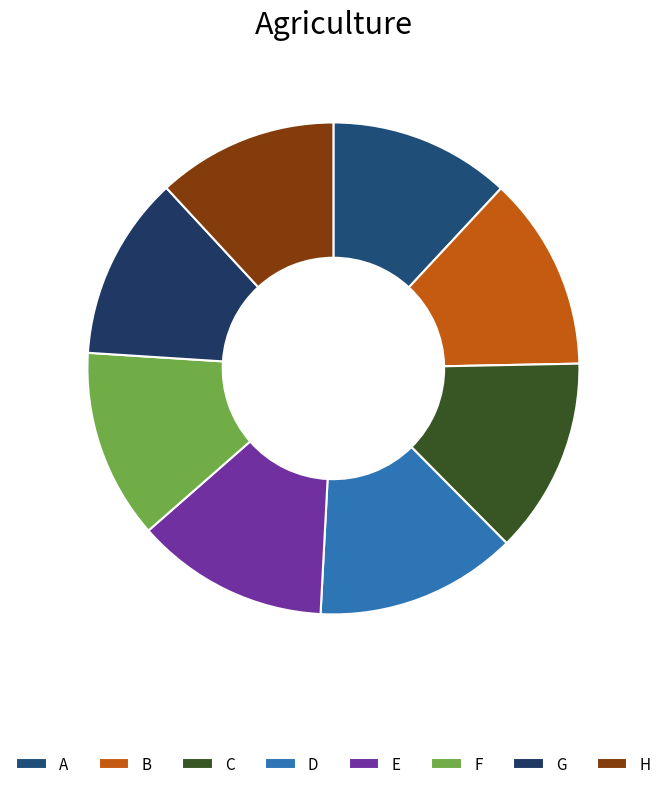

What percentage is the C slice, to the nearest percent?

13%